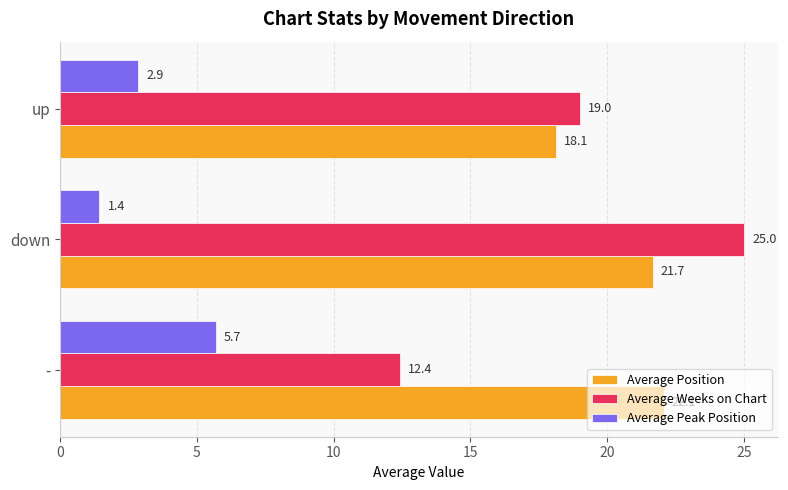

Which category has the highest value in the Average Peak Position series?

-